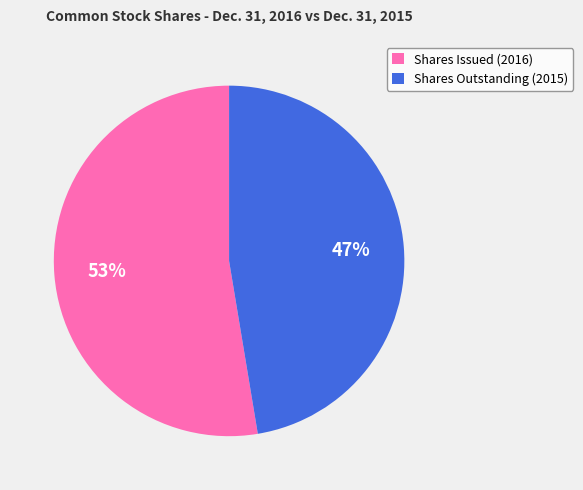

Does Shares Issued (2016) represent more than half of the total?

Yes